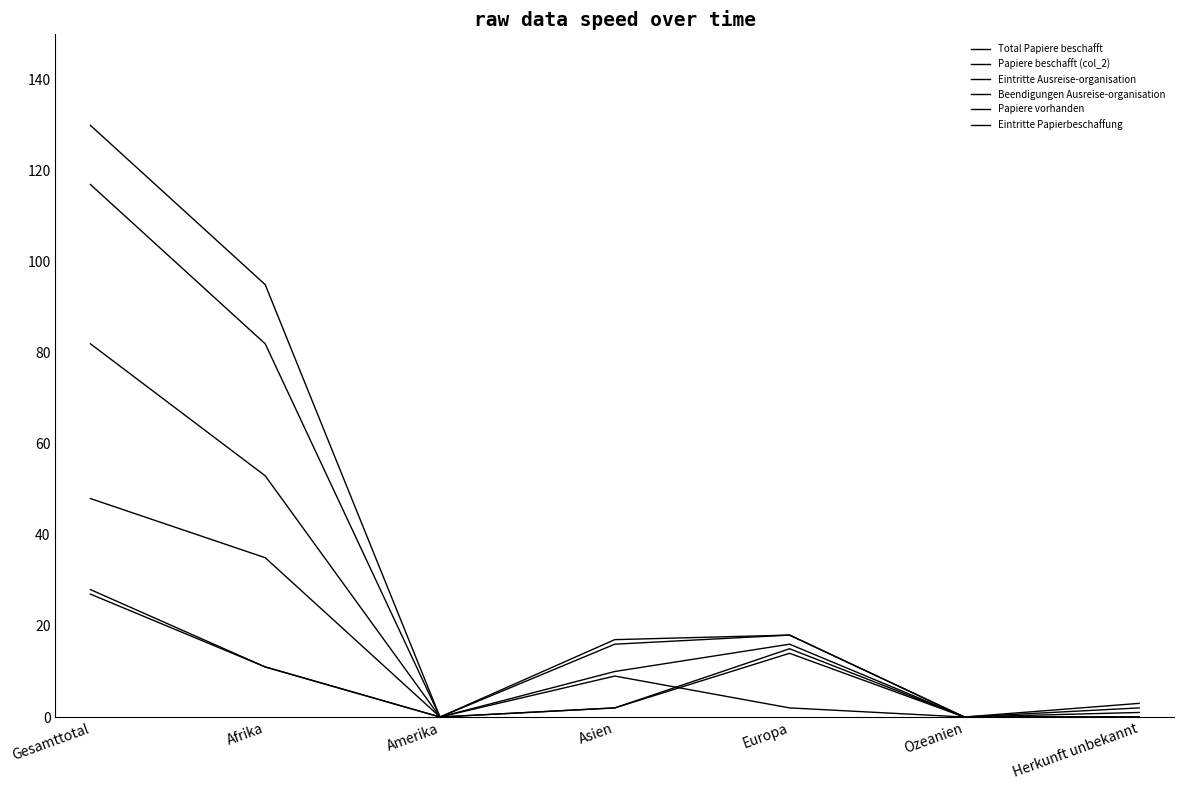

Which series has the largest range (max minus min)?

Eintritte Ausreise-organisation